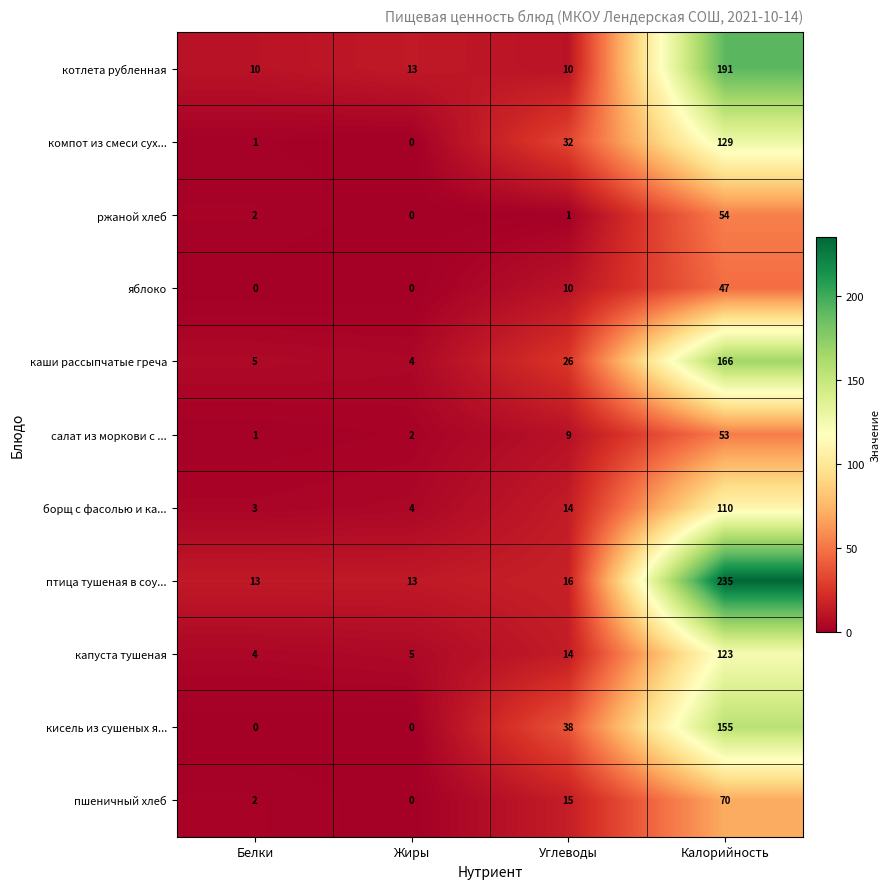

Which series has the largest range (max minus min)?

птица тушеная в соу...